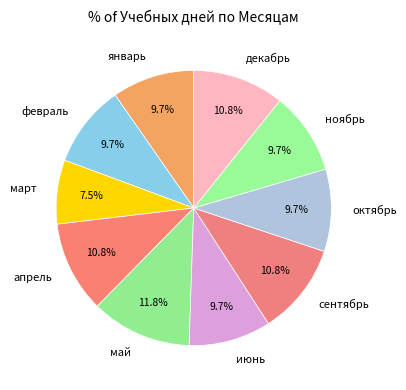

Count the number of slices in the pie.

10